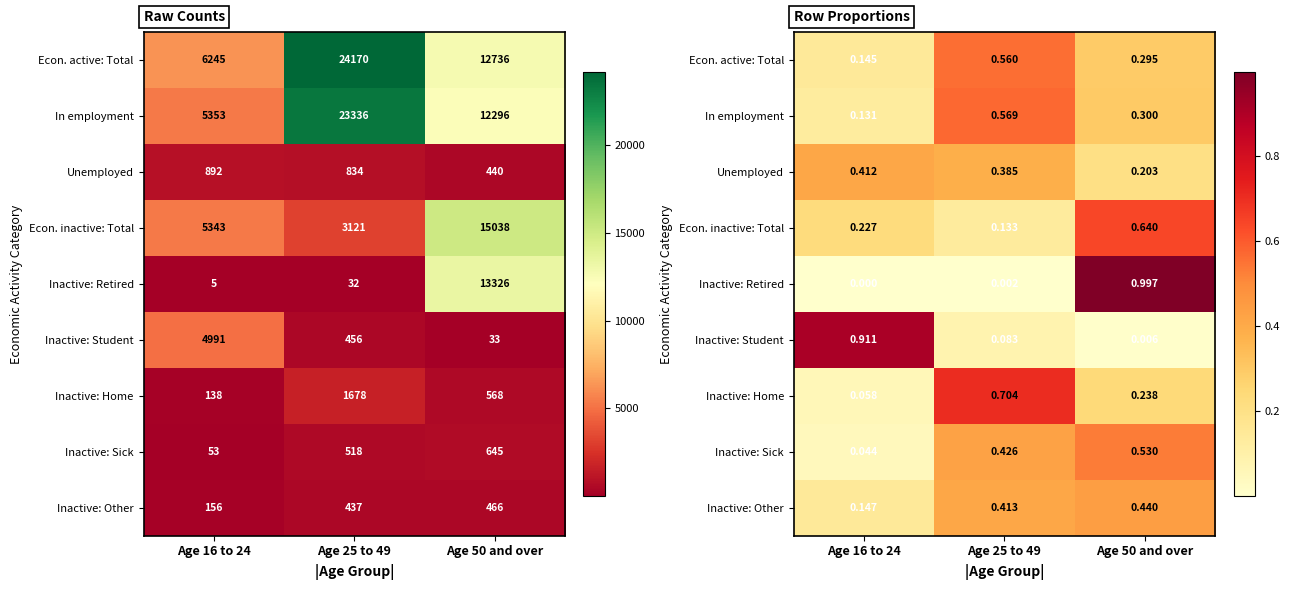

The Inactive: Other series shows 0.4 at Age 25 to 49. True or false?

True